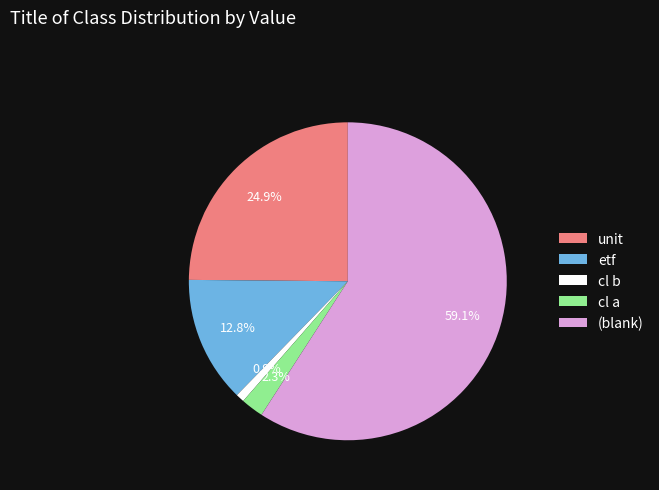

Is there any slice that represents more than half of the pie?

Yes